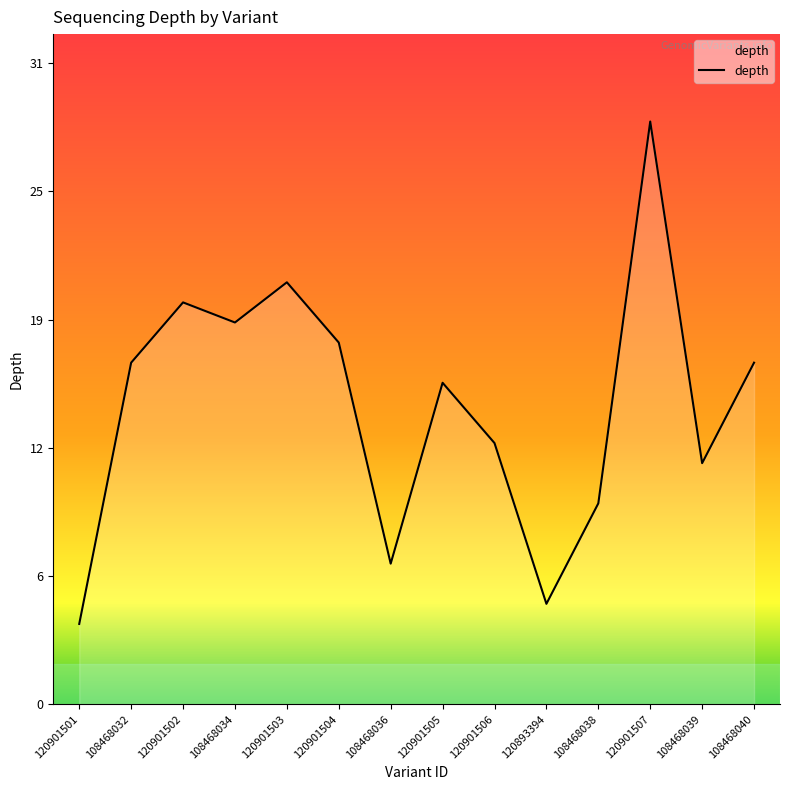

Which label corresponds to the smallest value in the chart?

120901501